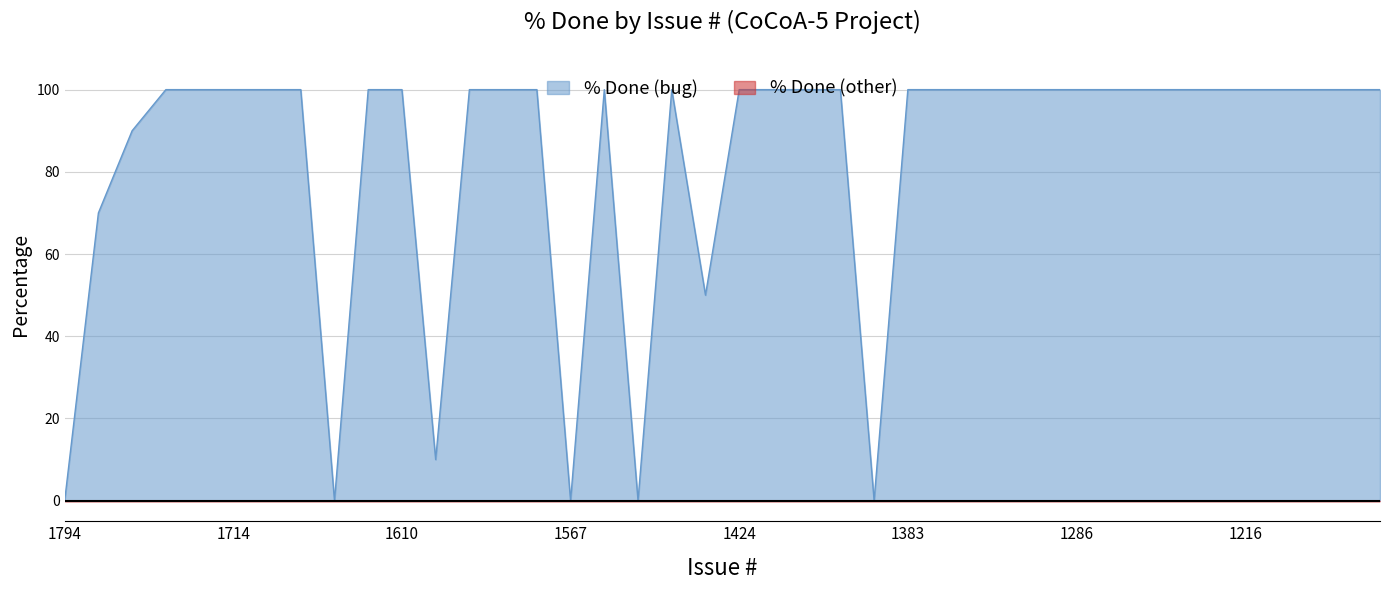

Count the number of data series in this chart.

2